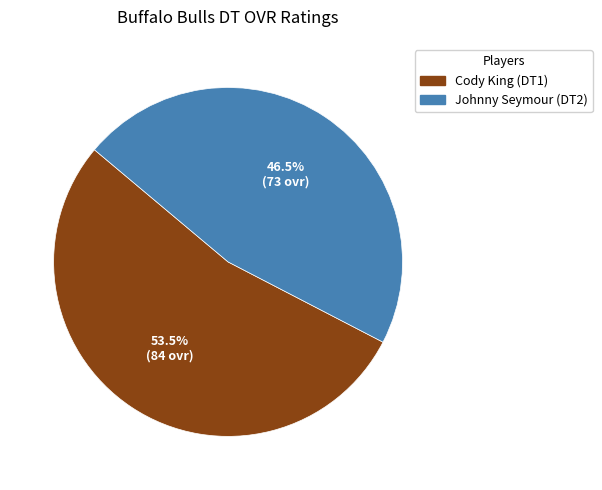

To the nearest percent, what is the difference between the Cody King and Johnny Seymour slice percentages?

7%